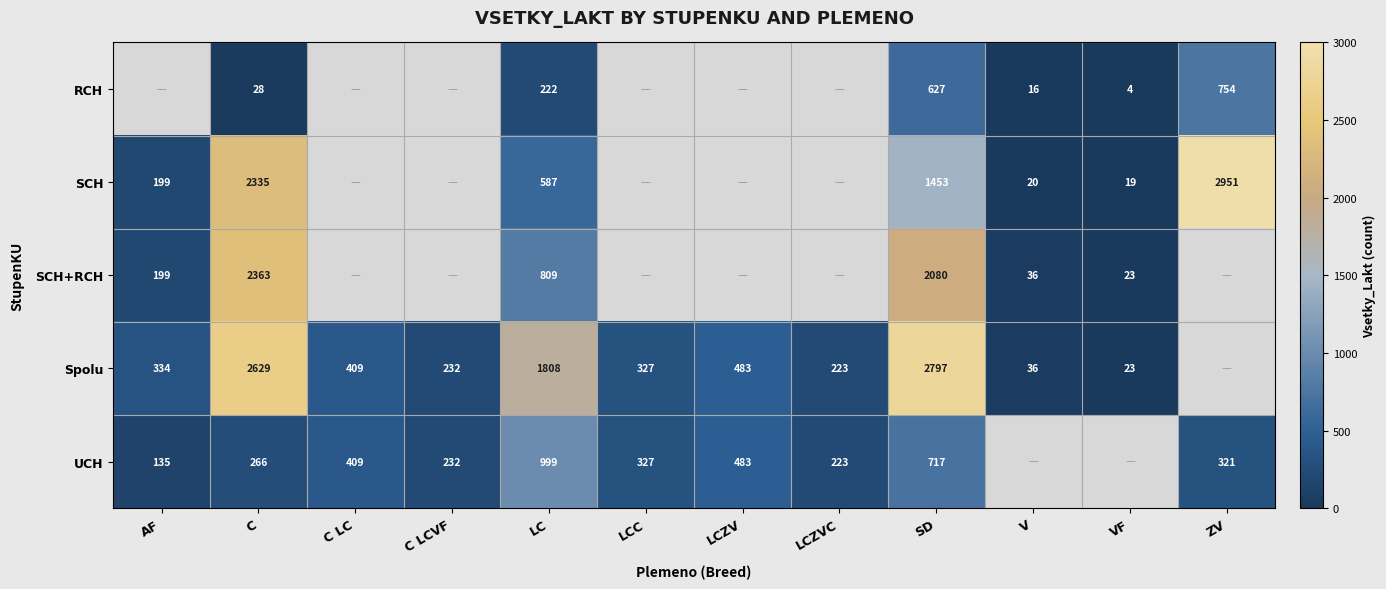

The value of Spolu at LCC is 471. True or false?

False